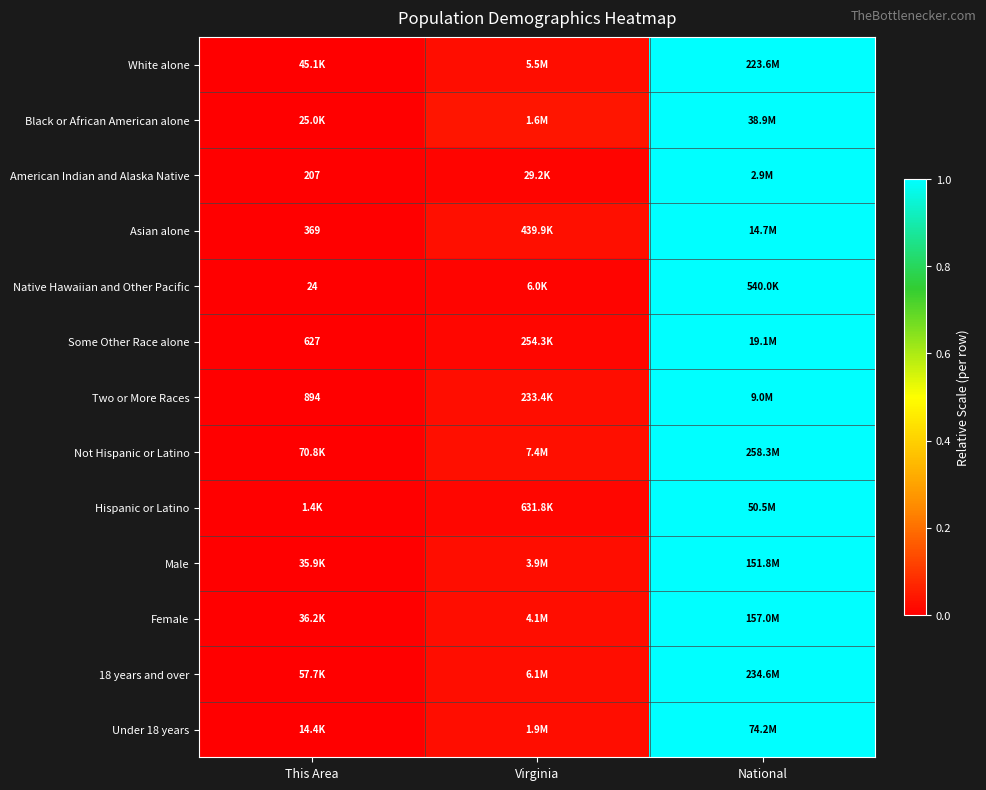

Which label corresponds to the largest value in the chart?

National